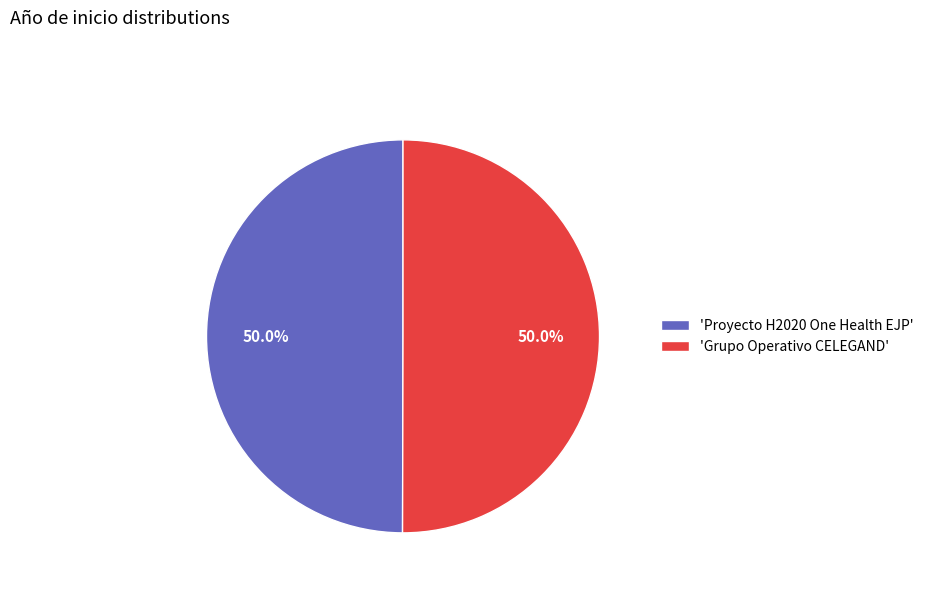

What is the ratio of the value at 'Grupo Operativo CELEGAND' to the value at 'Proyecto H2020 One Health EJP'?

1.0